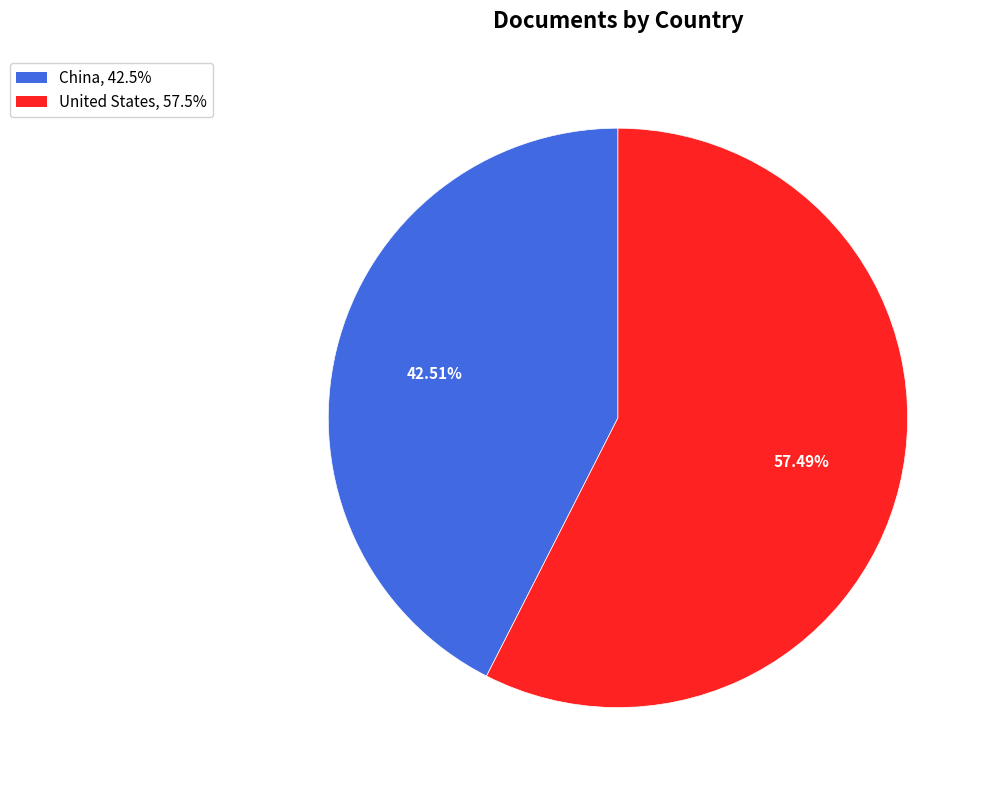

Rank the categories by value from highest to lowest.

United States, China